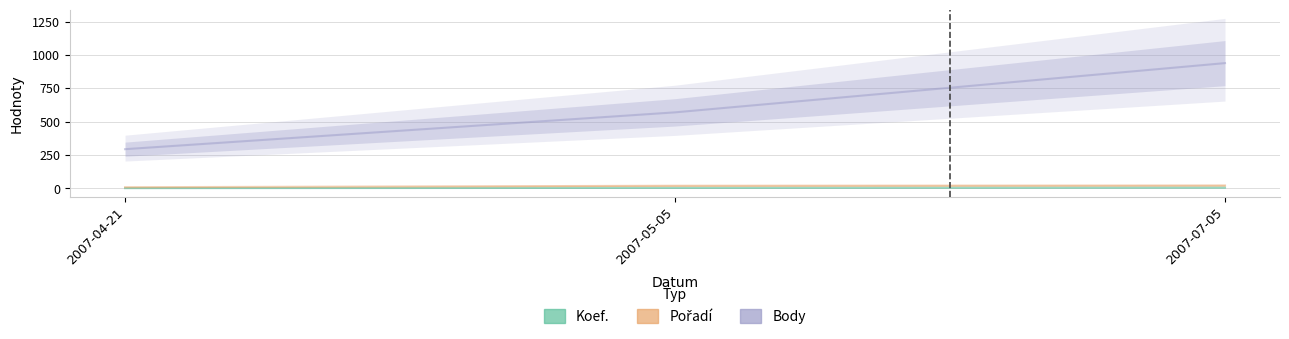

What is the sum of all Koef. values?

12